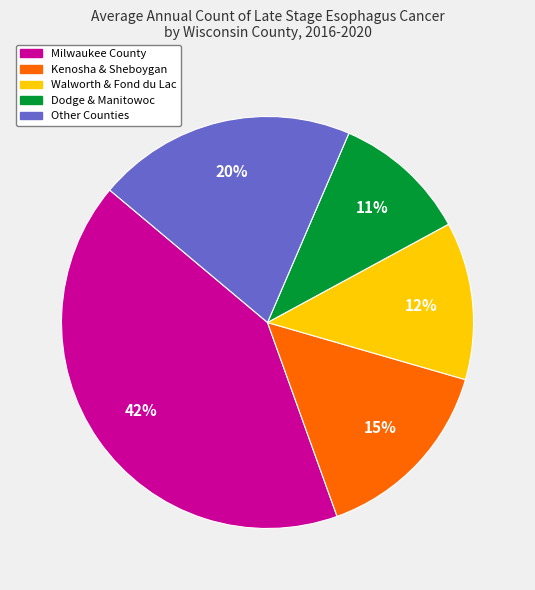

Is there any slice that represents more than half of the pie?

No